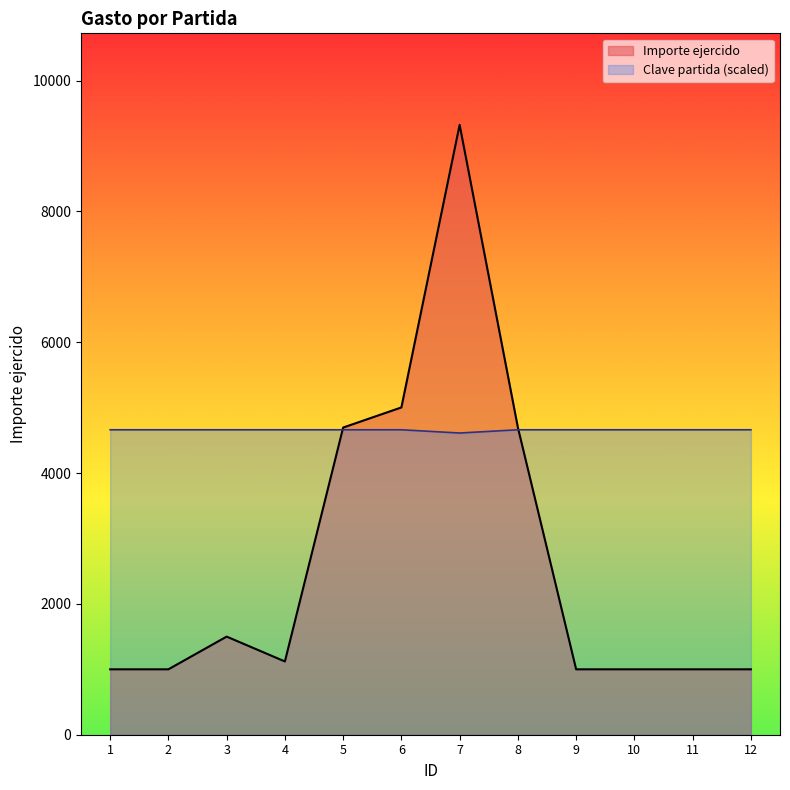

In Importe ejercido, how many points are lower than both neighbors (excluding endpoints)?

1